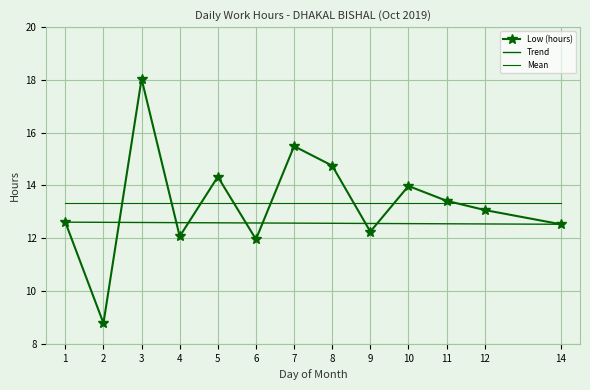

Rank the categories by value from highest to lowest.

3, 7, 8, 5, 10, 11, 12, 1, 14, 9, 4, 6, 2